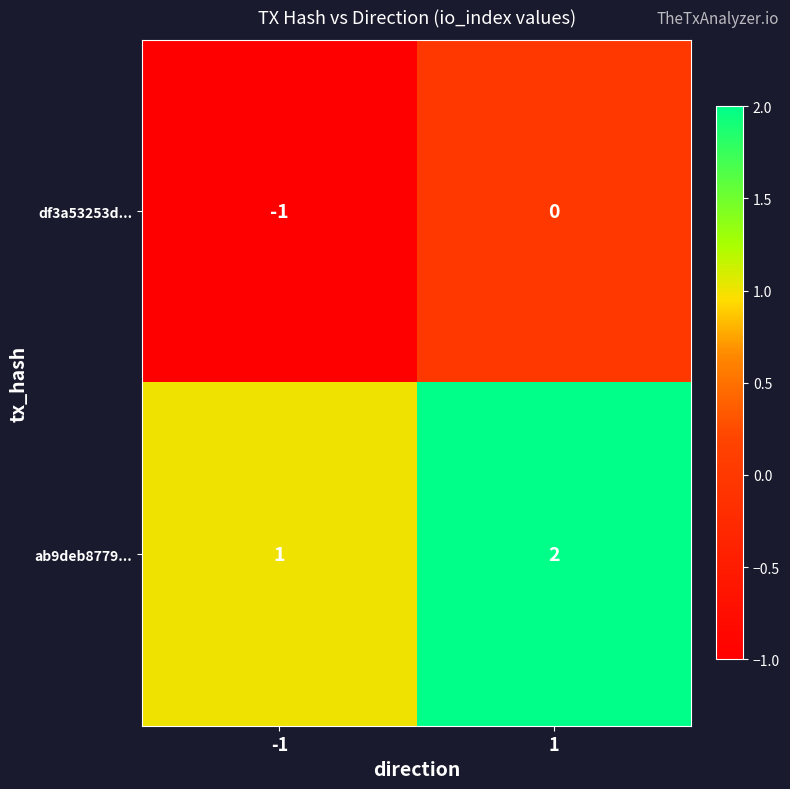

The value of df3a53253d... at 1 is 0. True or false?

True